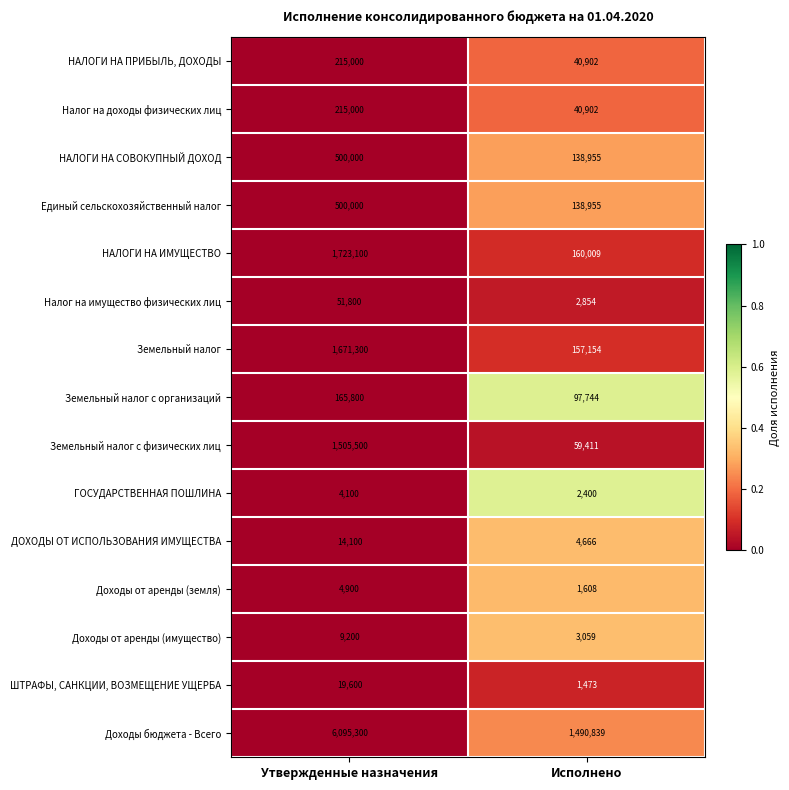

At which label is Доходы бюджета - Всего closest to 3793069?

Исполнено